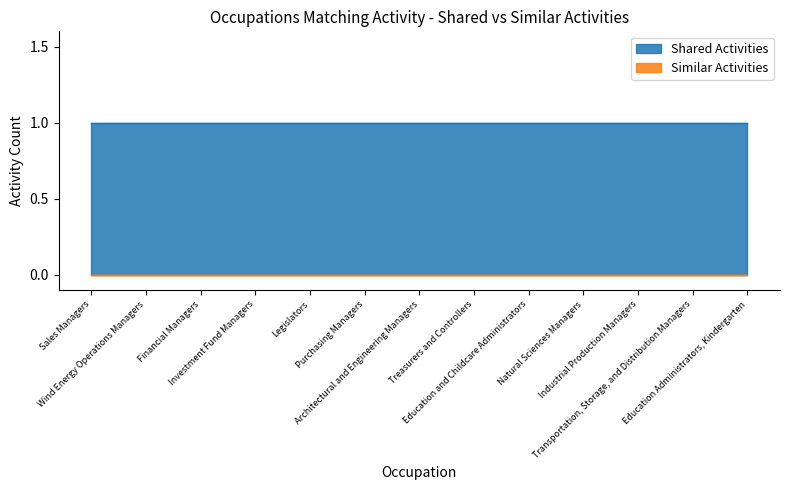

Is it true that Shared Activities equals 1 at Industrial Production Managers?

True